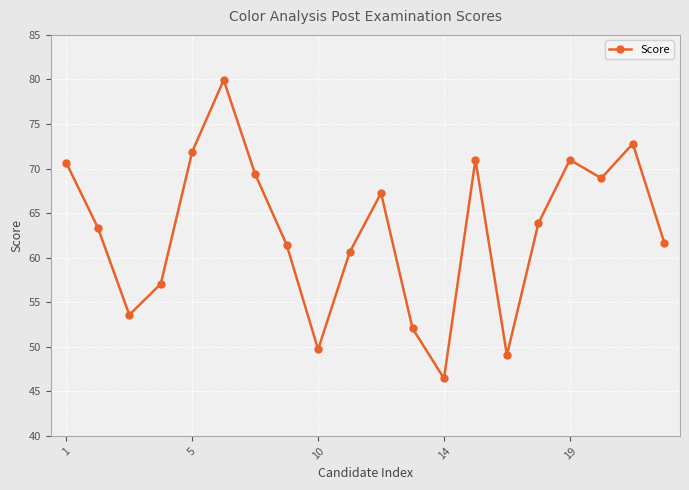

How many points are lower than both their immediate neighbors (excluding endpoints)?

5